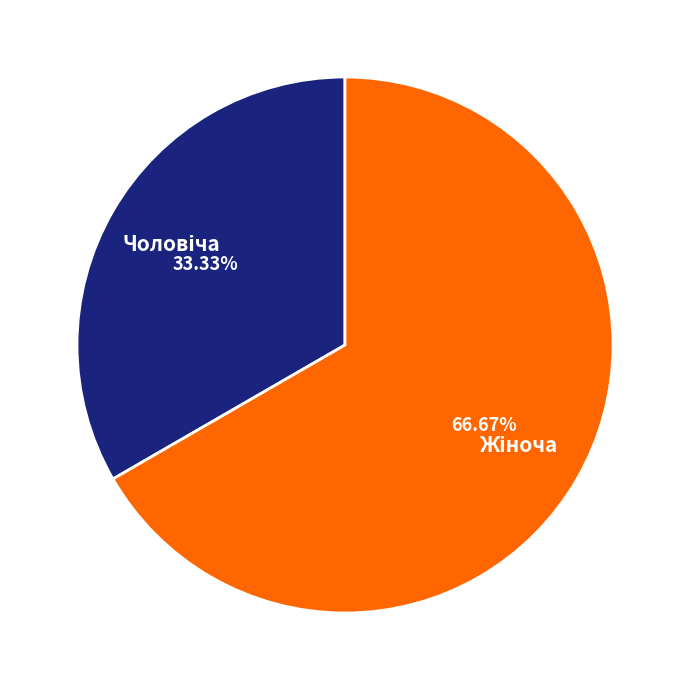

Is there a majority slice in this chart?

Yes